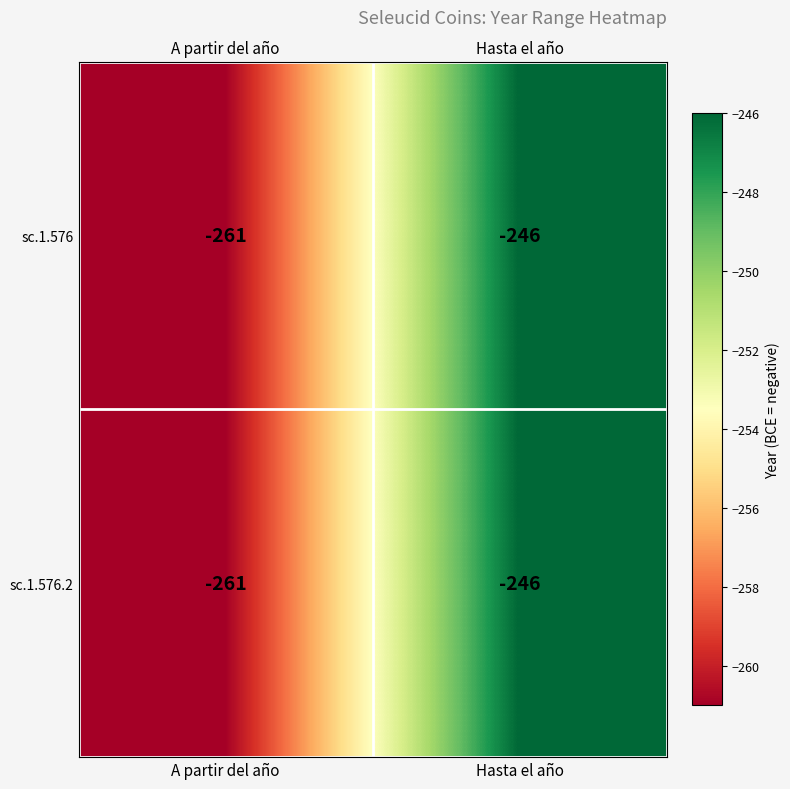

What is the total value across all series at Hasta el año?

-492